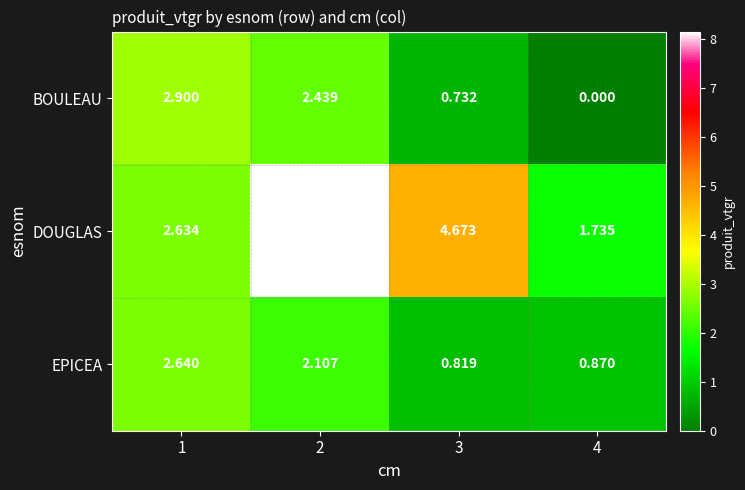

Rank the series at 3 from highest to lowest value.

DOUGLAS, EPICEA, BOULEAU